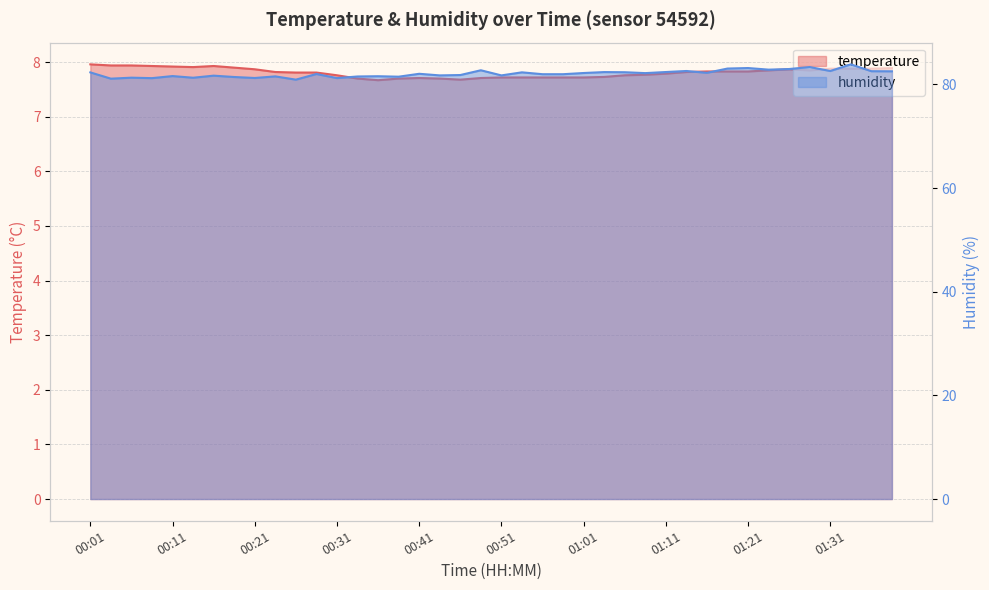

What are all the series names shown in the legend?

temperature, humidity